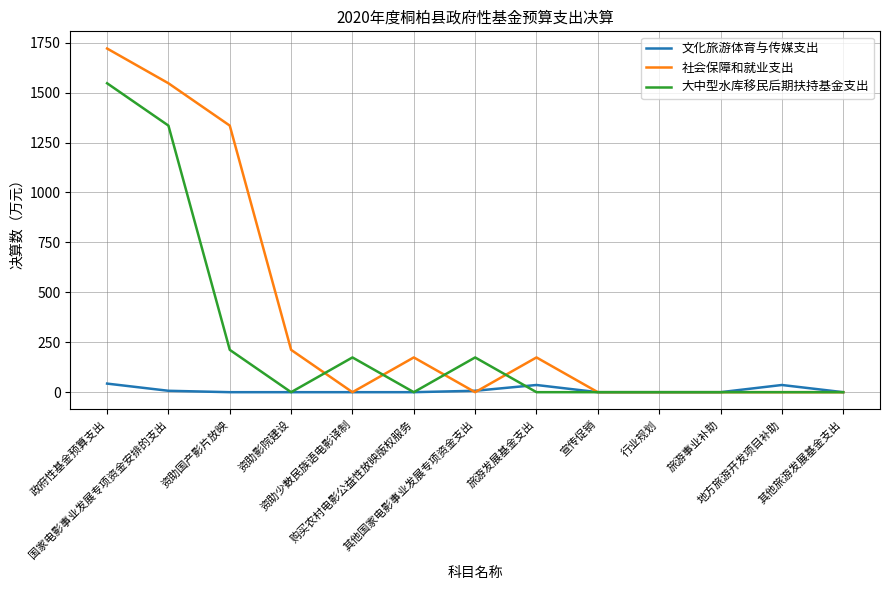

At which category does 大中型水库移民后期扶持基金支出 reach its first local valley?

资助影院建设